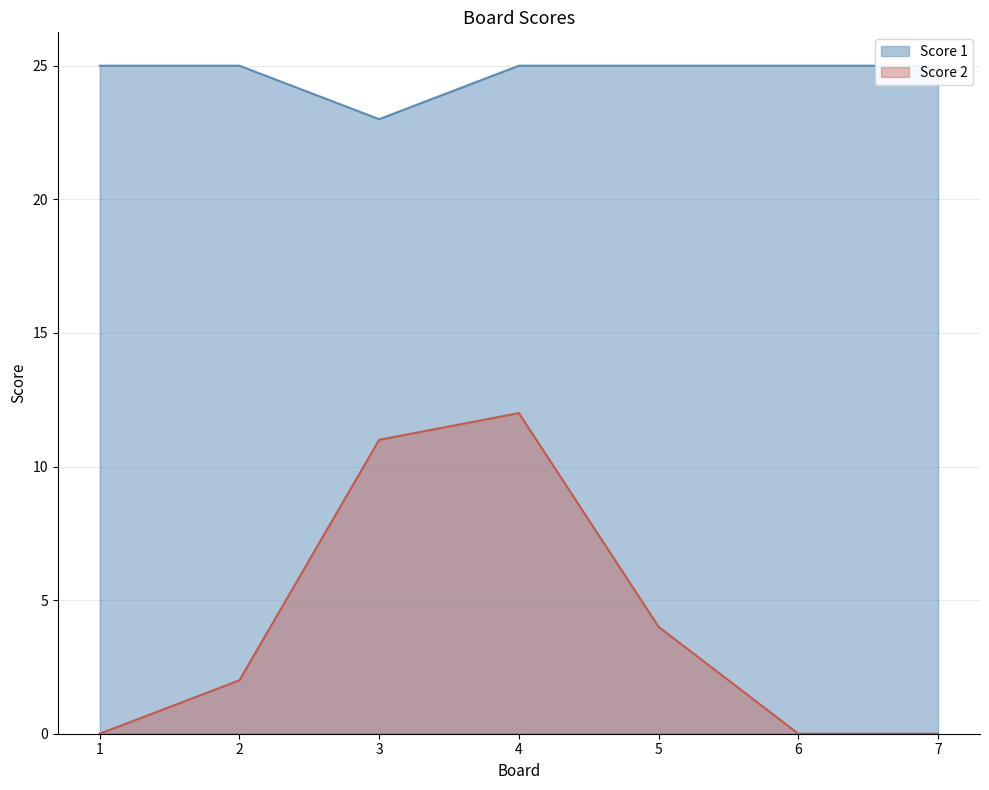

How many values in the Score 2 series are below 2?

3